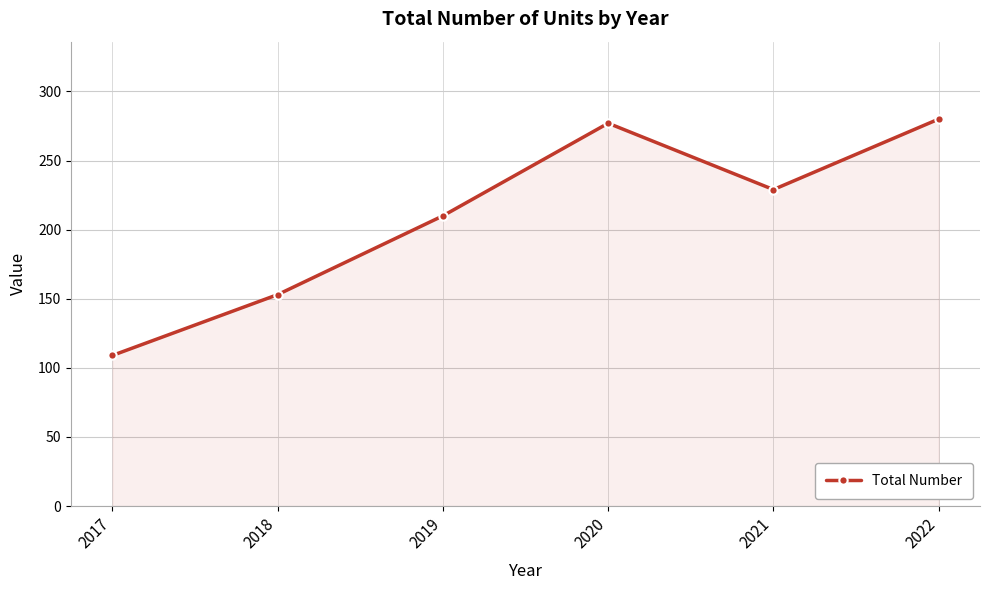

What is the sum of the values at 2021 and 2019?

439